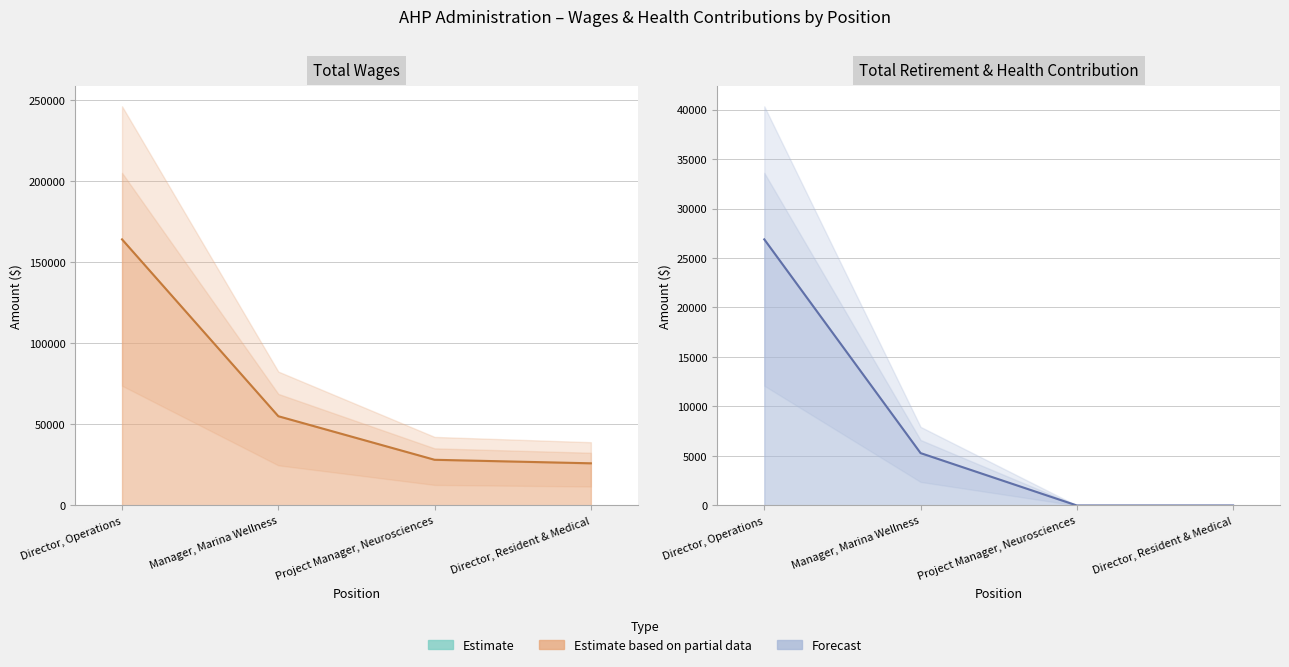

The Total Wages series shows 28160 at Project Manager, Neurosciences. True or false?

True